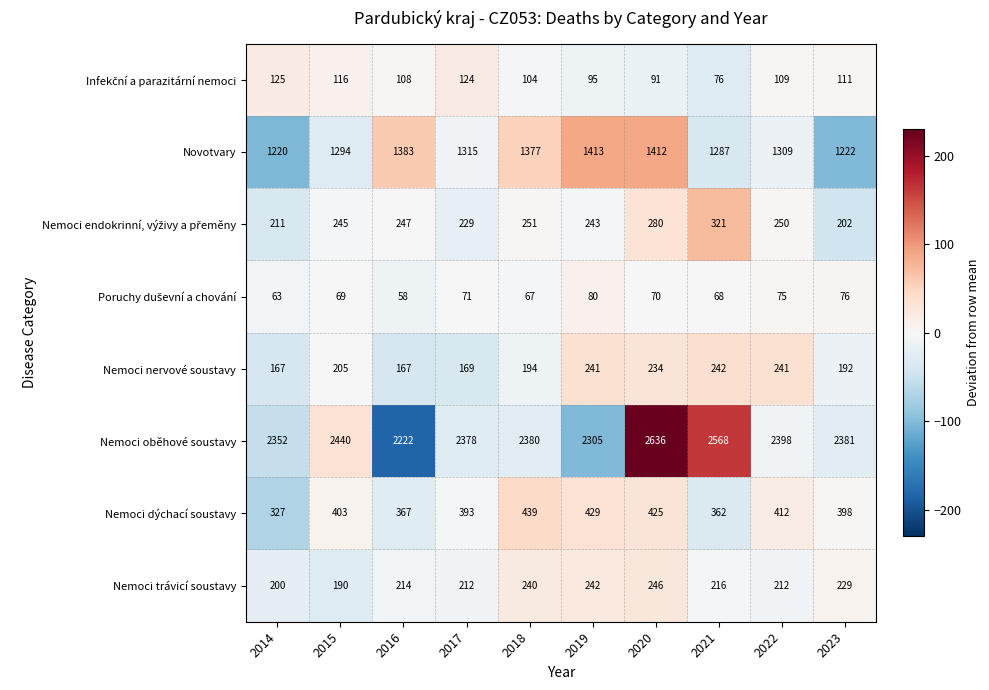

What is the difference between the Nemoci nervové soustavy values at 2016 and 2018?

27